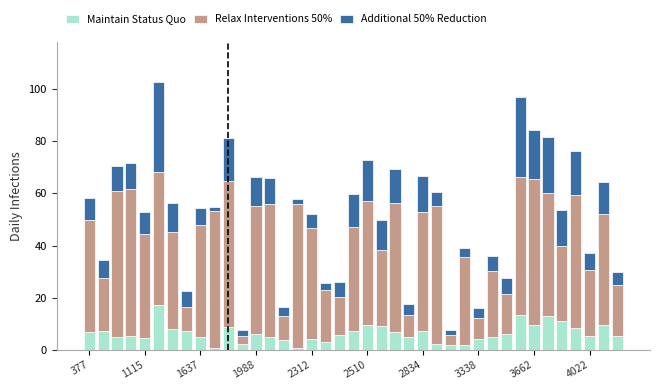

What is the difference between the maximum and minimum values in the Maintain Status Quo series?

16.5